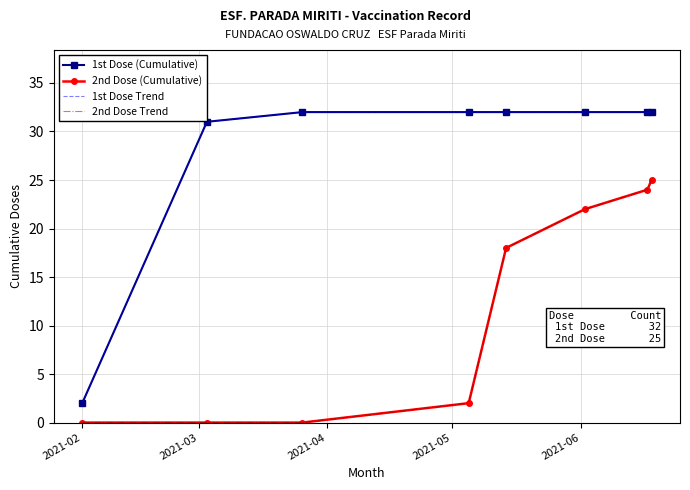

How many lines are shown in the chart?

4